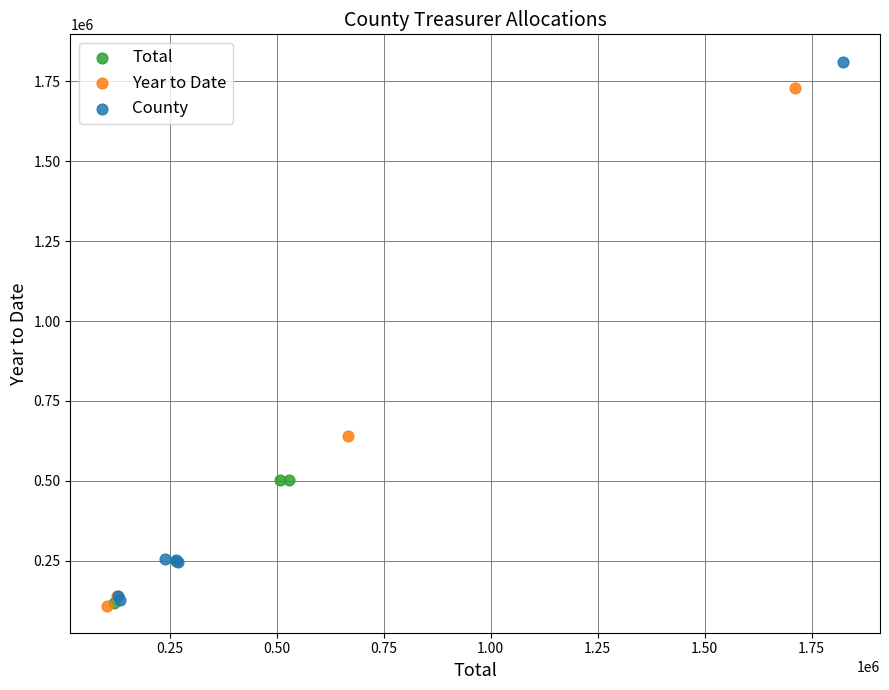

Which series reaches the maximum Y coordinate?

County